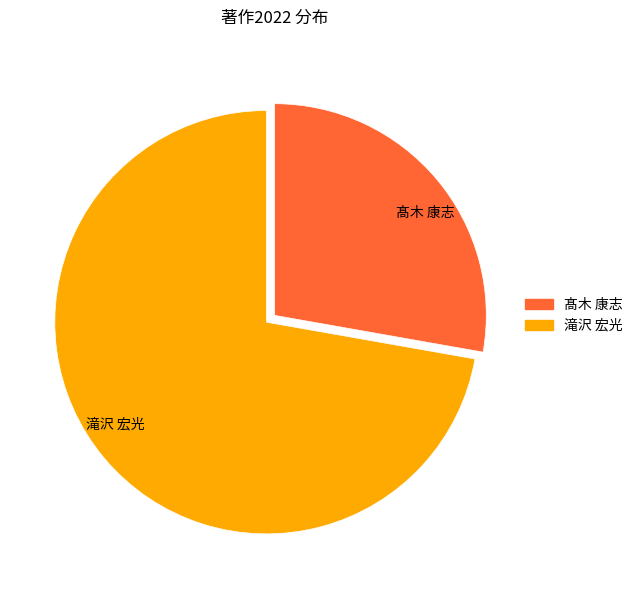

Approximately how many times larger is the value at 髙木 康志 compared to 滝沢 宏光?

0.4